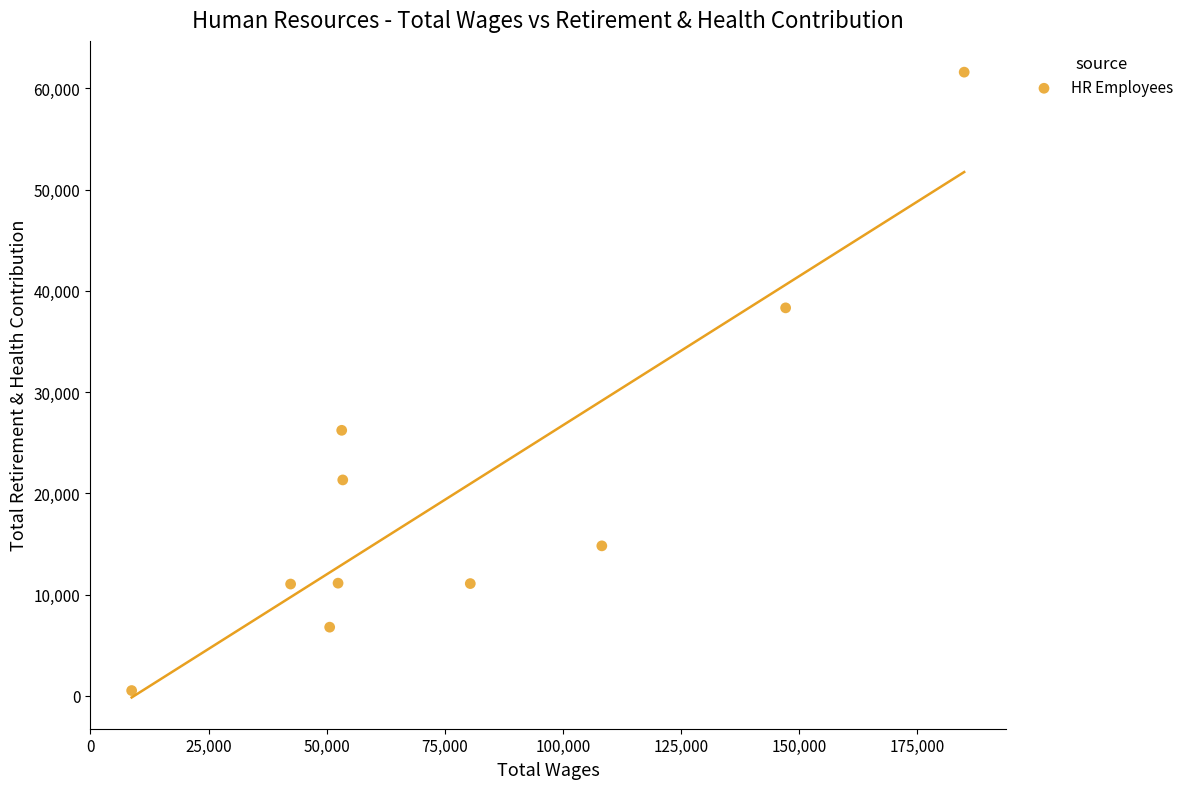

What is the range of X values (max minus min)?

176186